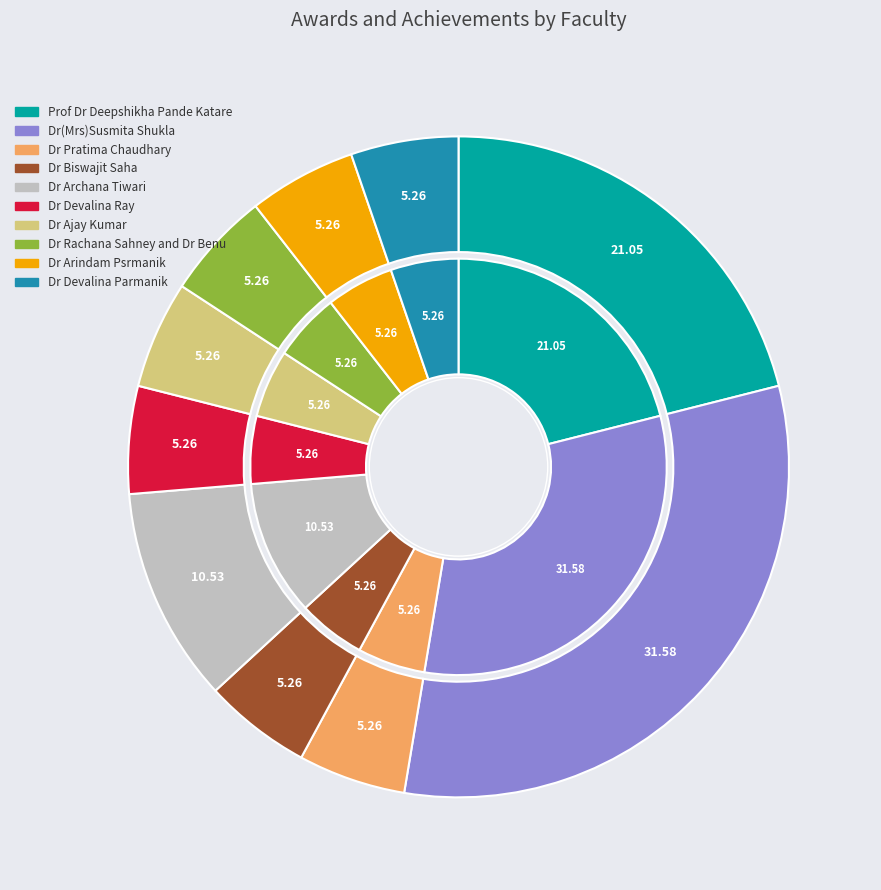

To the nearest percent, what percentage of the pie is Dr Devalina Parmanik?

5%